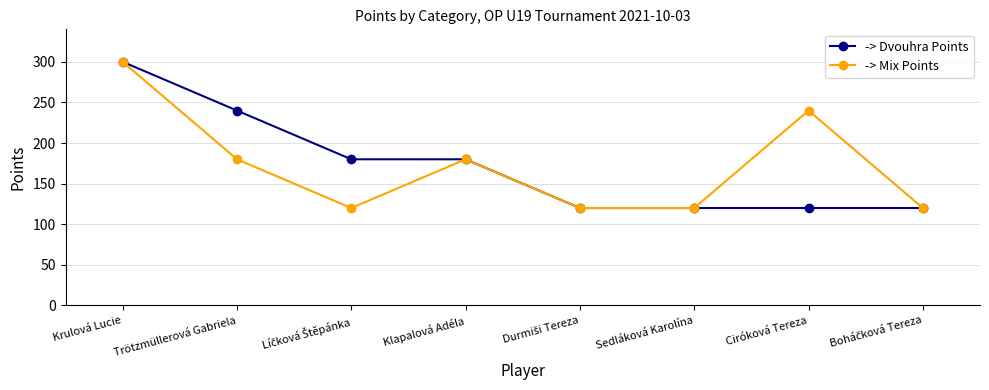

Read the -> Dvouhra Points value at Klapalová Adéla, to the nearest 5.

180